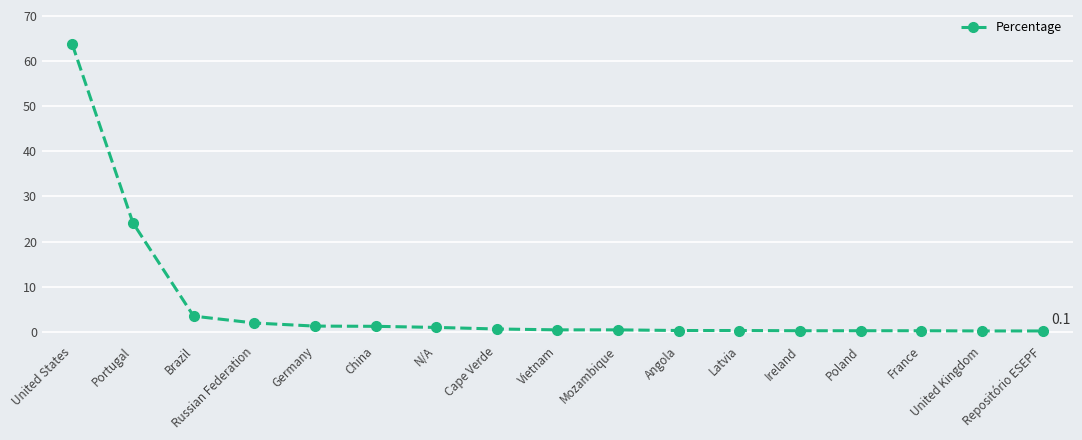

What is the label of the 14th point from the left?

Poland